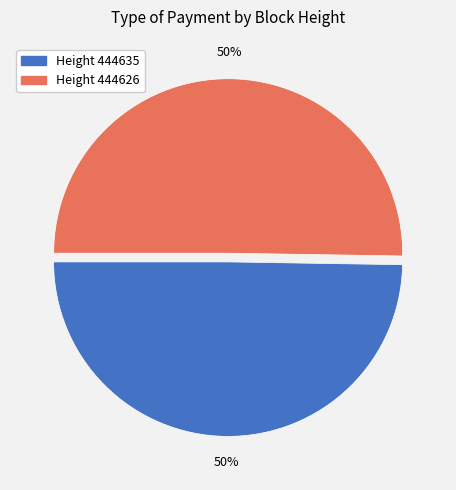

Do Height 444635 and Height 444626 together represent more than half of the pie?

Yes